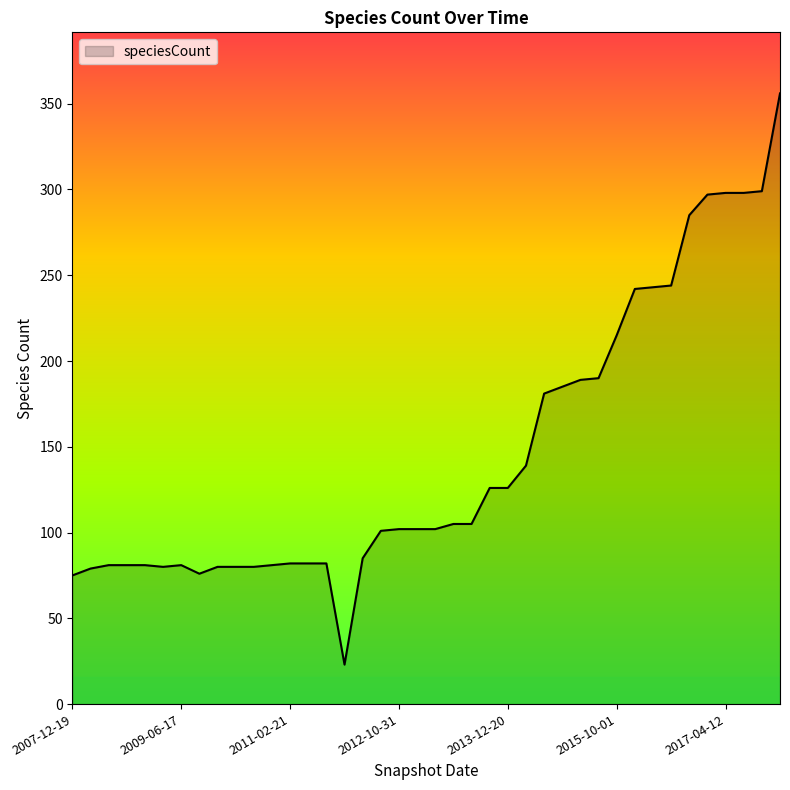

What is the maximum value shown in the chart?

356